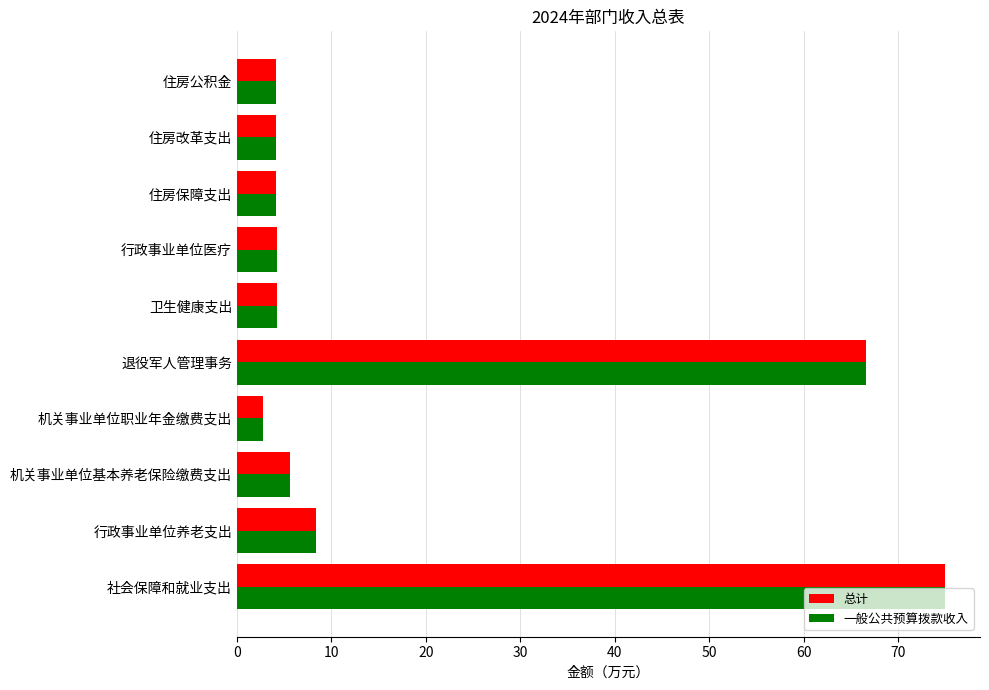

The value of 总计 at 卫生健康支出 is 4.2. True or false?

True